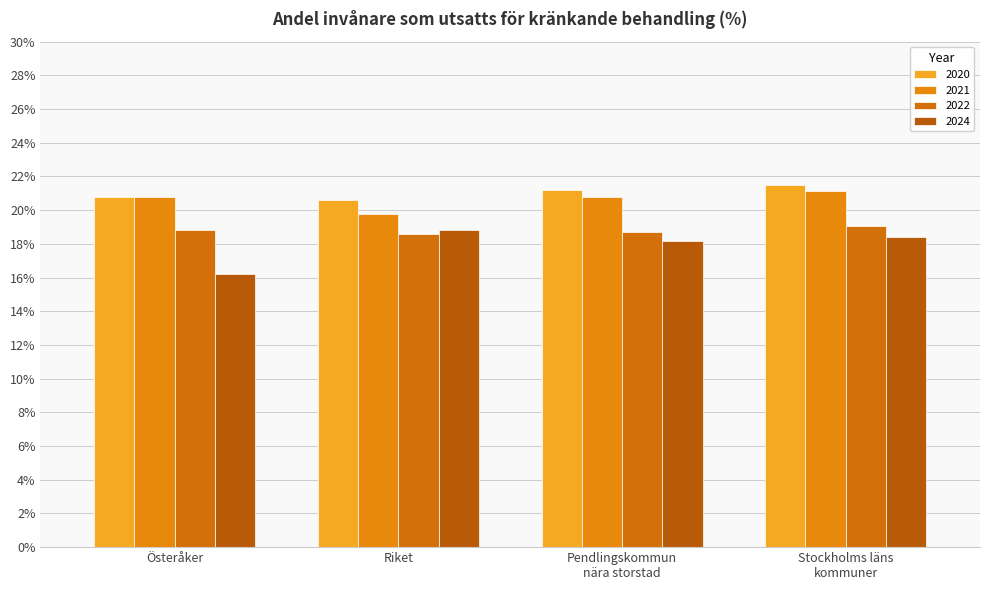

List the labels in order of 2024 value, largest first.

Riket, Stockholms läns
kommuner, Pendlingskommun
nära storstad, Österåker